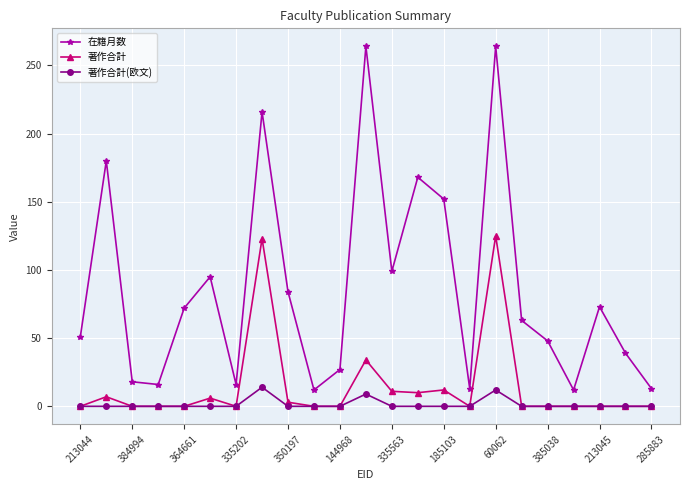

Which series has the largest total across all categories?

在籍月数